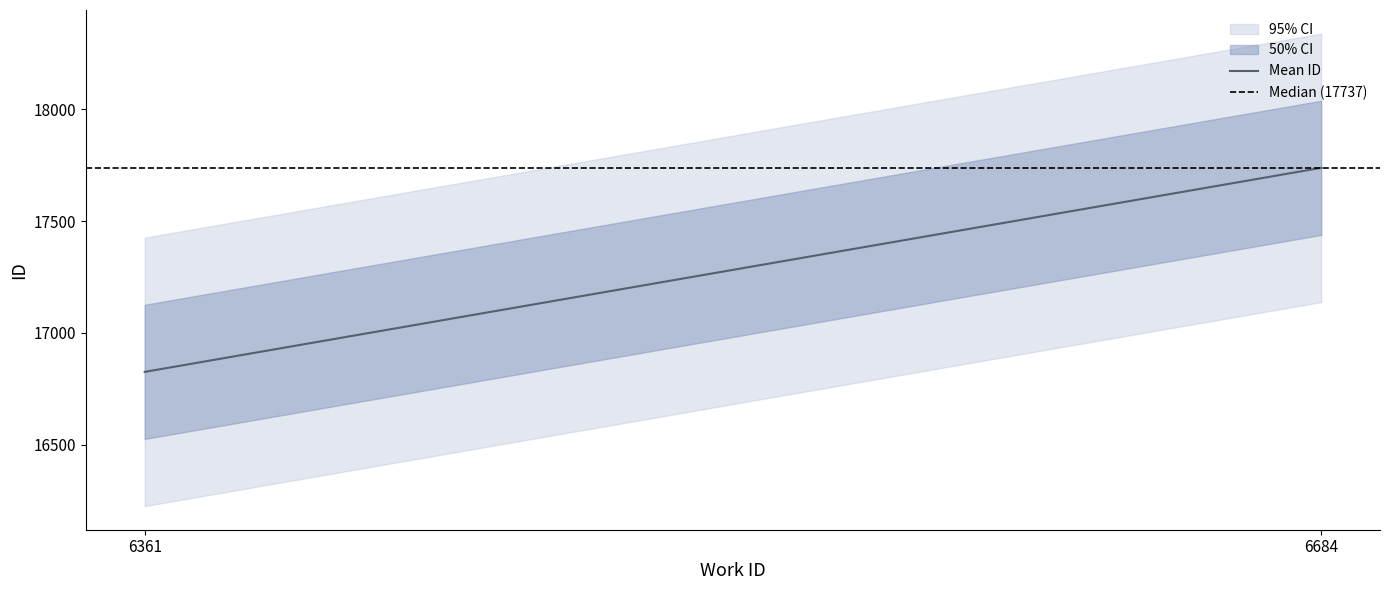

Is it true that Median (17737) equals 23184 at 6684?

False